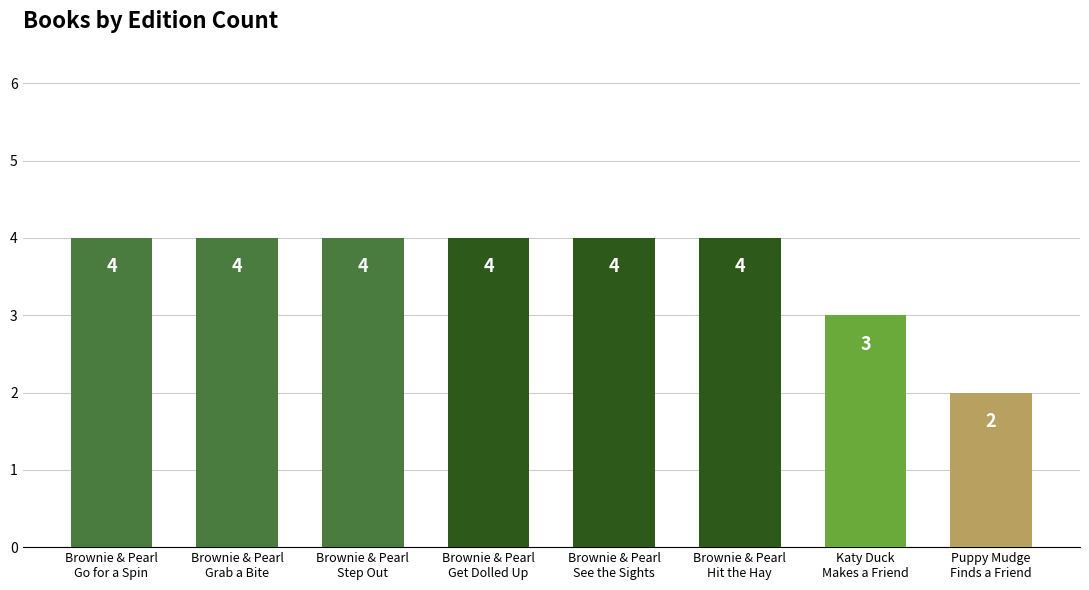

The chart shows a value of 1 at Brownie & Pearl
Hit the Hay. True or false?

False